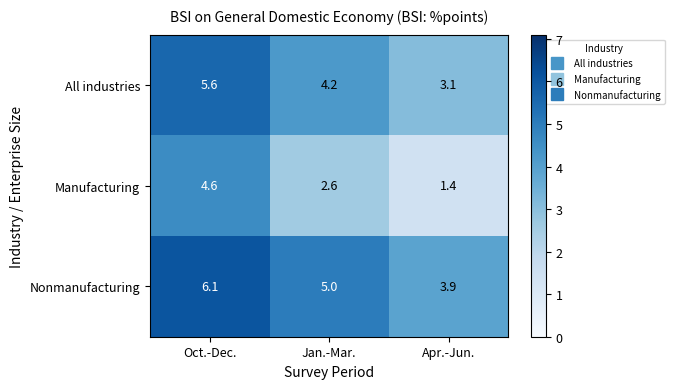

Rank the series by their maximum value, from lowest to highest.

Manufacturing, All industries, Nonmanufacturing